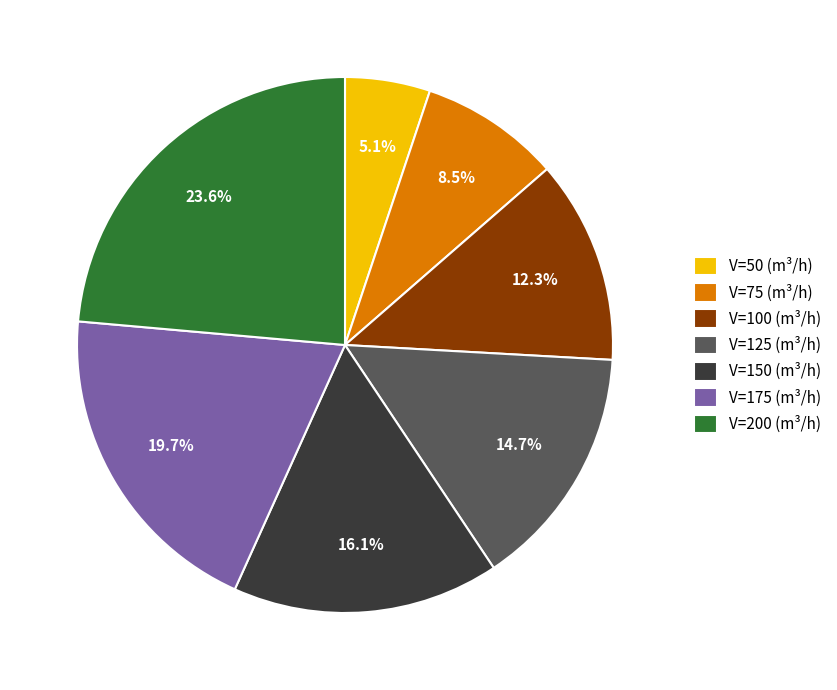

Which slice is the largest?

V=200 (m³/h)